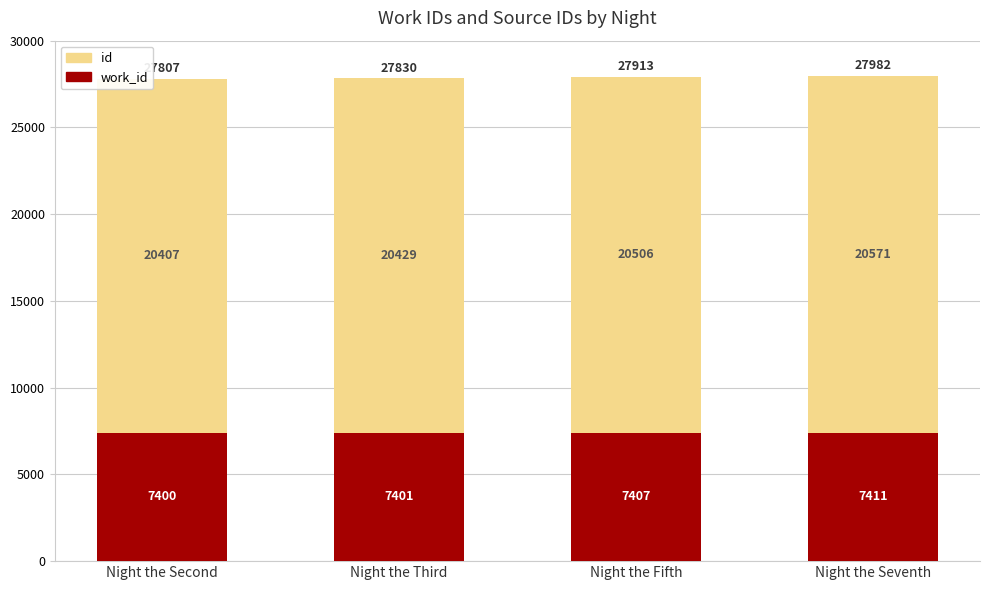

What is the total value across all series at Night the Fifth?

27913